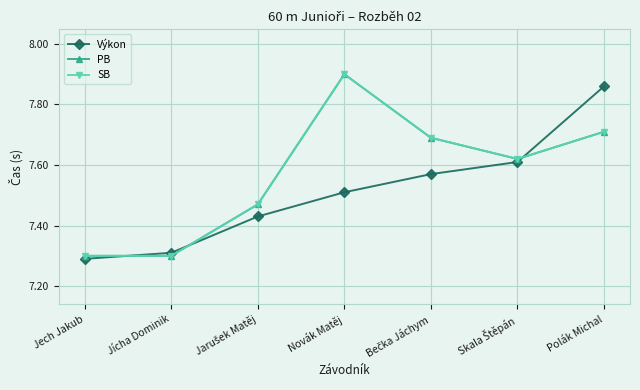

Which category has the lowest value in the Výkon series?

Jech Jakub